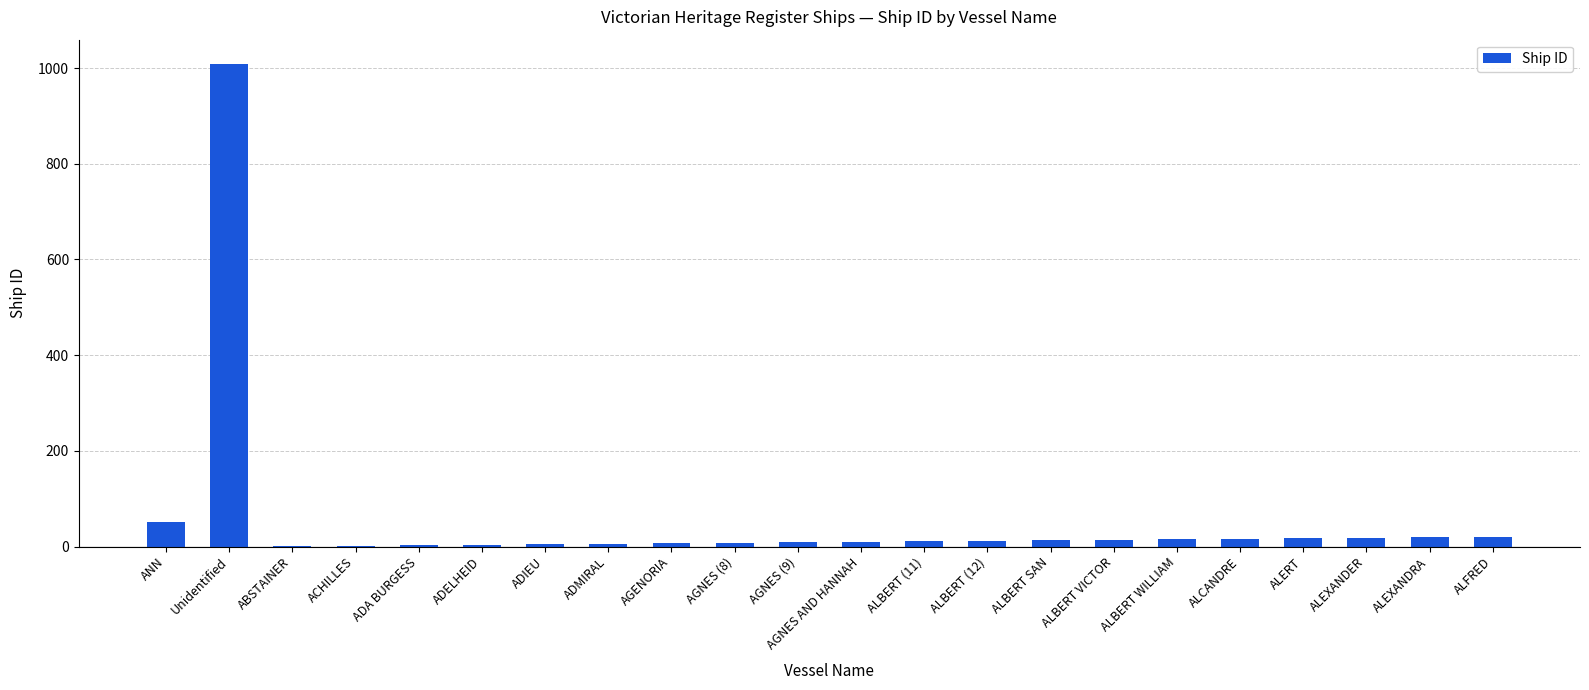

The value at Unidentified is 1009. True or false?

True